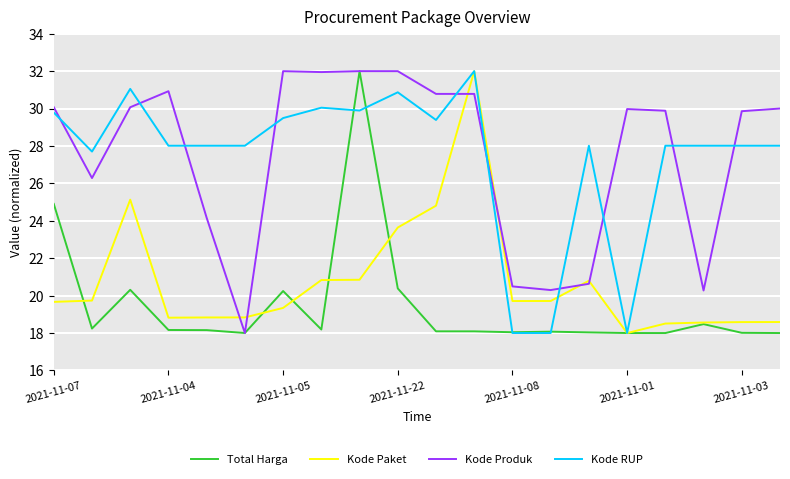

True or false: Kode Produk and Kode RUP intersect in this chart.

True